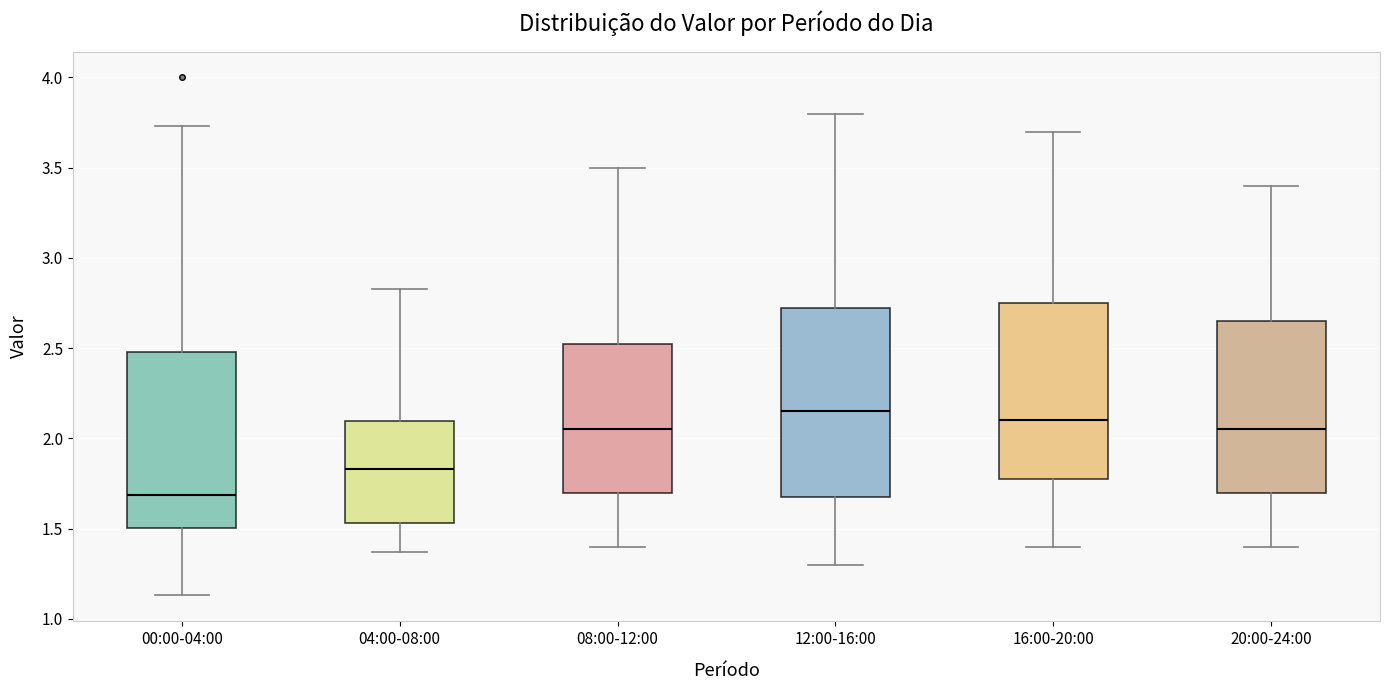

Which box's median line is the lowest?

00:00-04:00